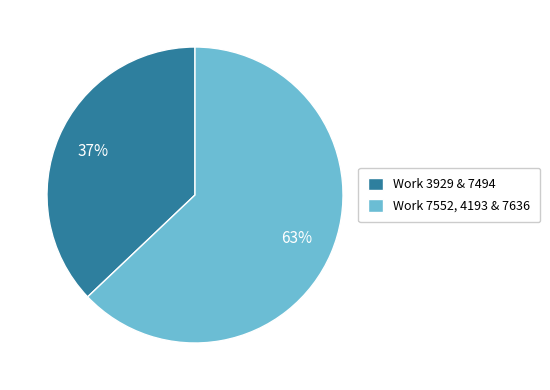

What is the largest slice in the pie chart?

Work 7552, 4193 & 7636